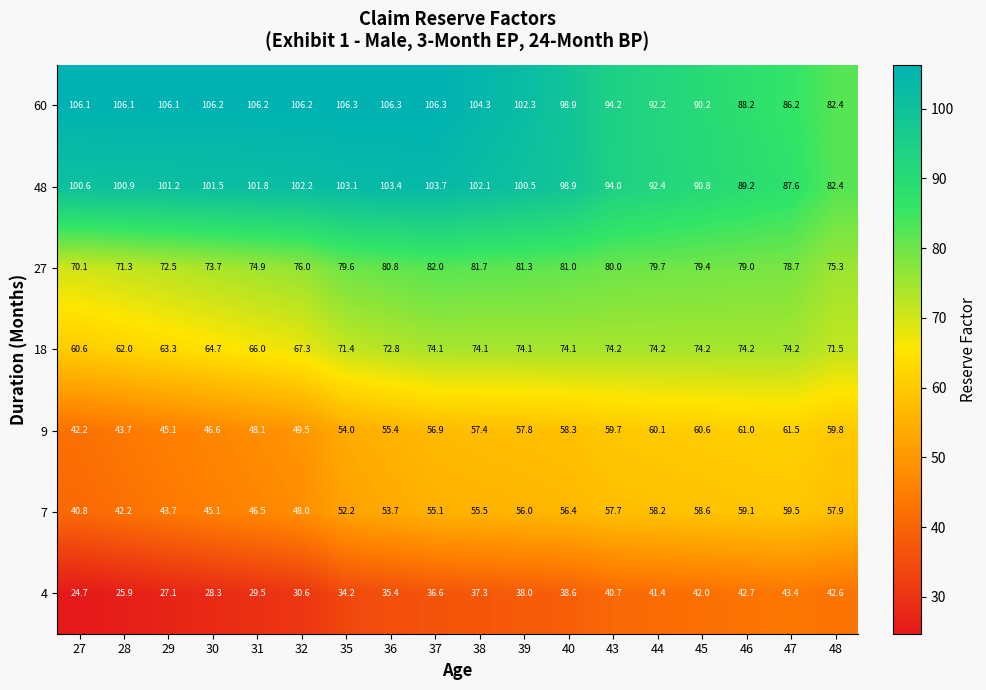

Which series has the largest total across all categories?

60